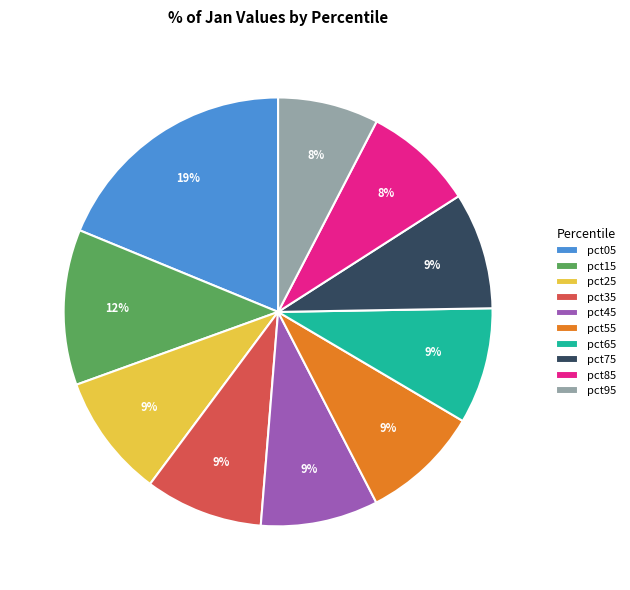

What percentage is the pct25 slice, to the nearest percent?

9%